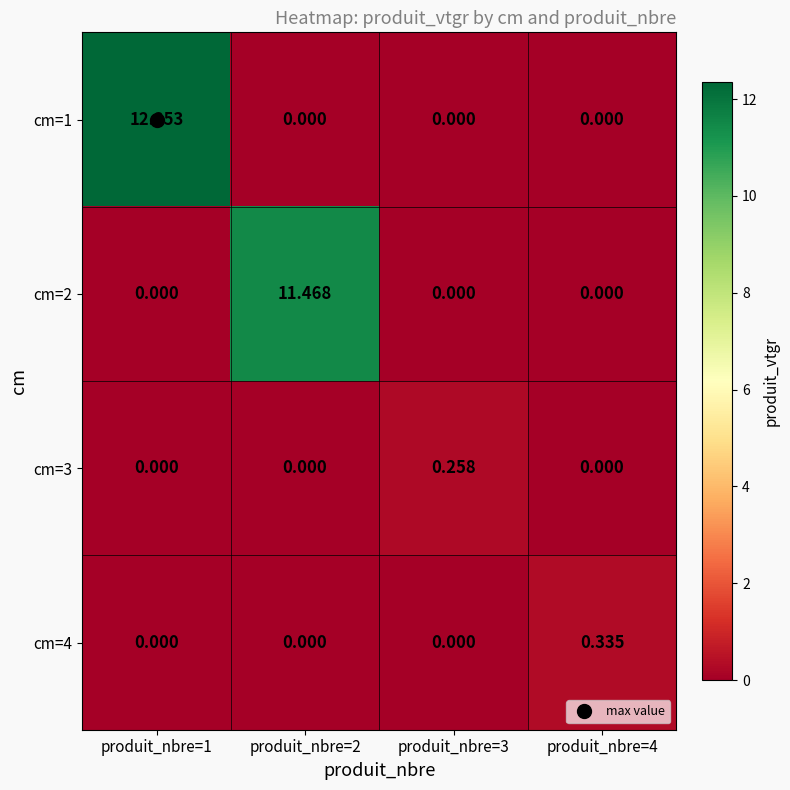

At which category is the sum across all series the highest?

produit_nbre=1